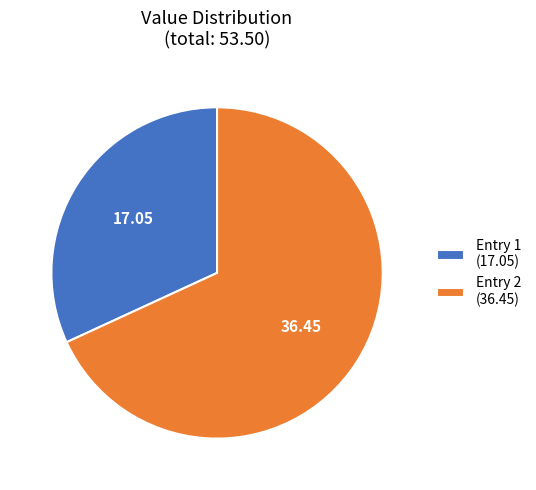

Rank the categories by value from lowest to highest.

Entry 1 (17.05), Entry 2 (36.45)